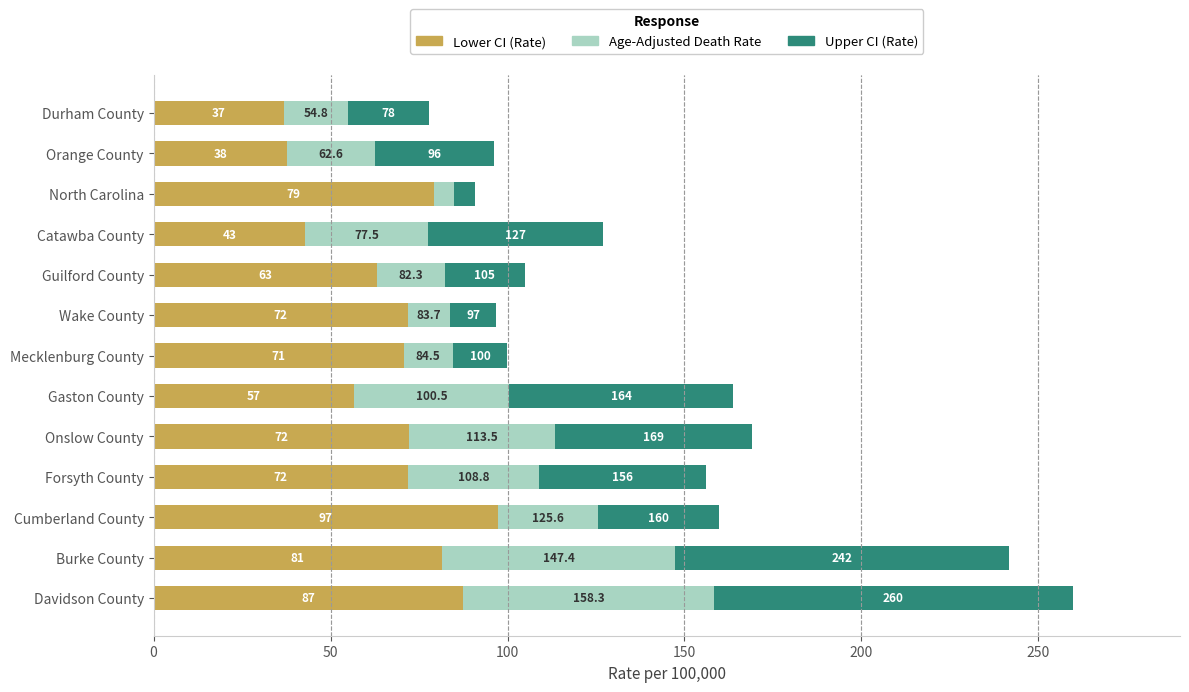

What are all the series names shown in the legend?

Lower CI (Rate), Age-Adjusted Death Rate, Upper CI (Rate)